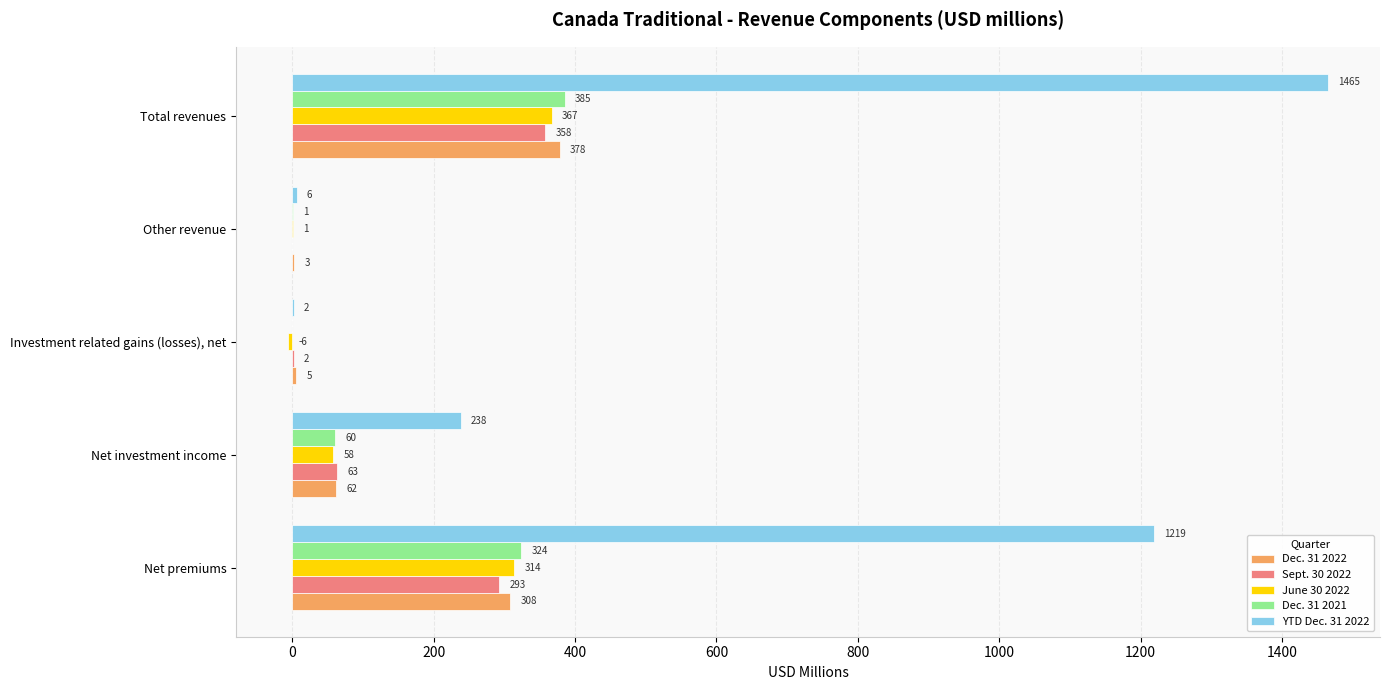

Is the value of Sept. 30 2022 at Total revenues greater than the value of YTD Dec. 31 2022 at Net premiums?

No